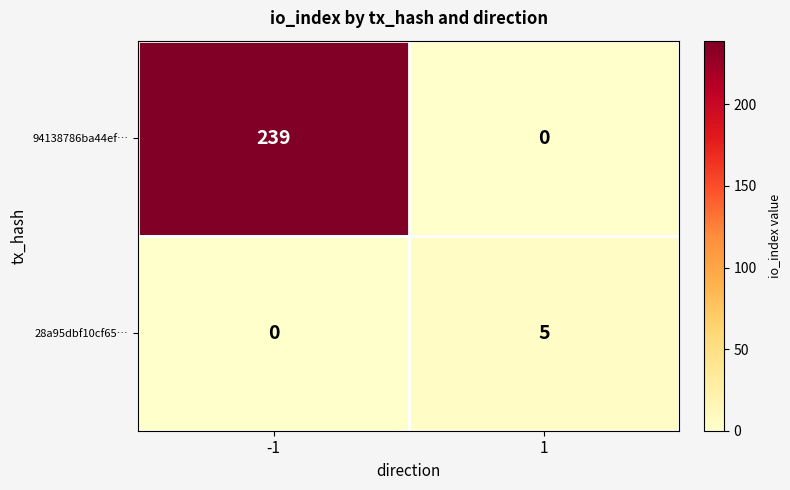

Reading left to right, extract all data points from this chart.

94138786ba44ef…: -1=239	1=0
28a95dbf10cf65…: -1=0	1=5